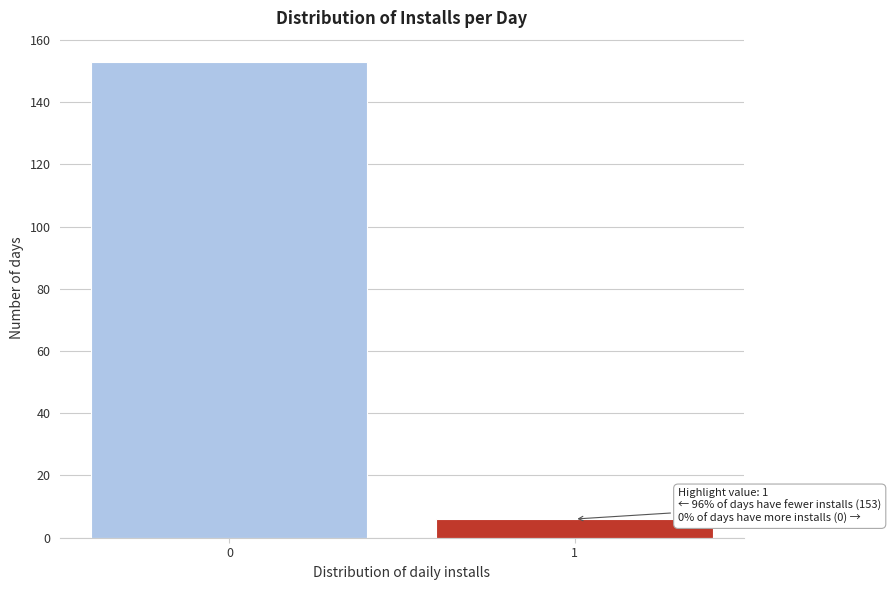

Reading left to right, transcribe all the data shown in this chart.

0=153	1=6